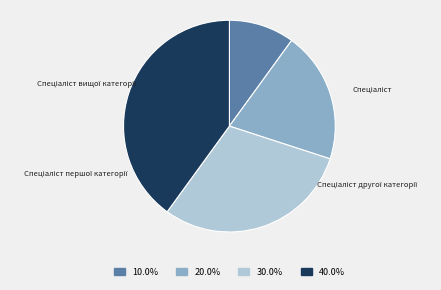

Does any single category account for the majority?

No